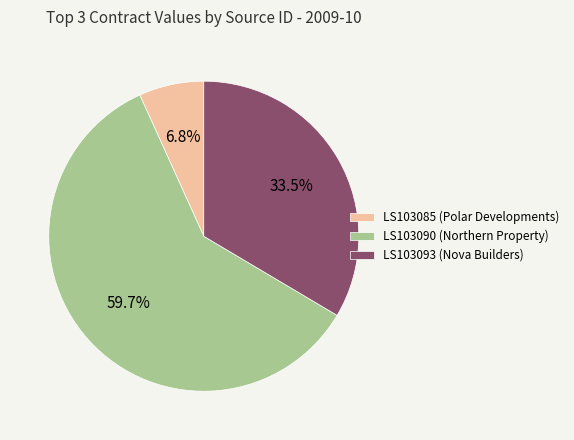

How many slices are in this pie chart?

3